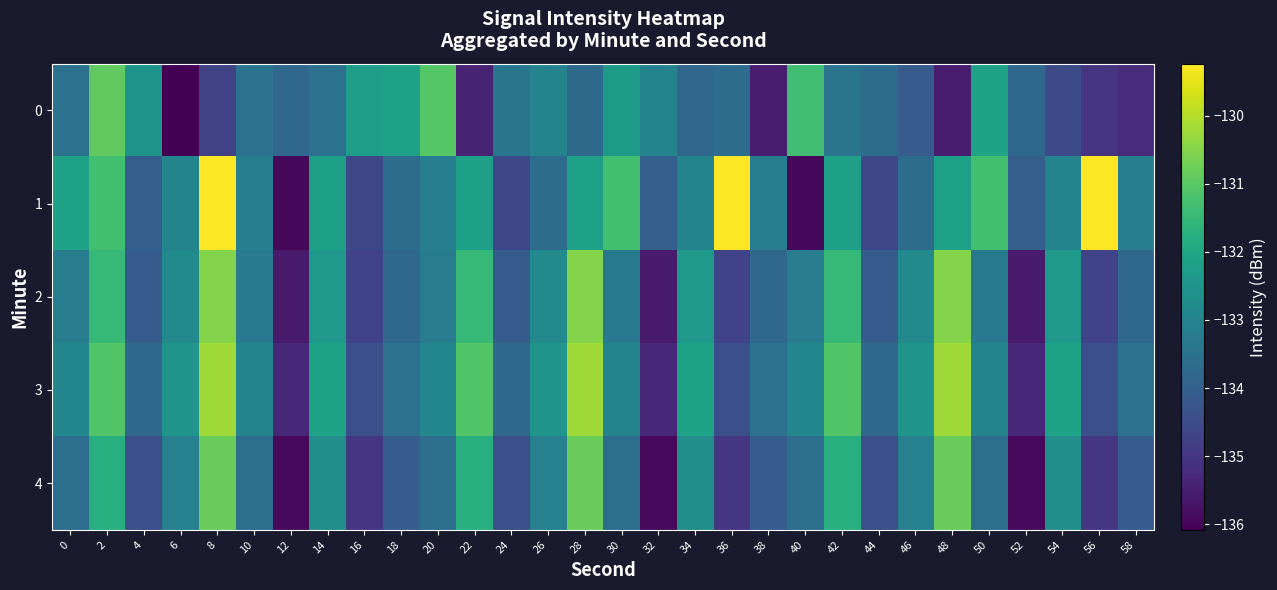

Between 0 and 24, which series saw the biggest shift?

1